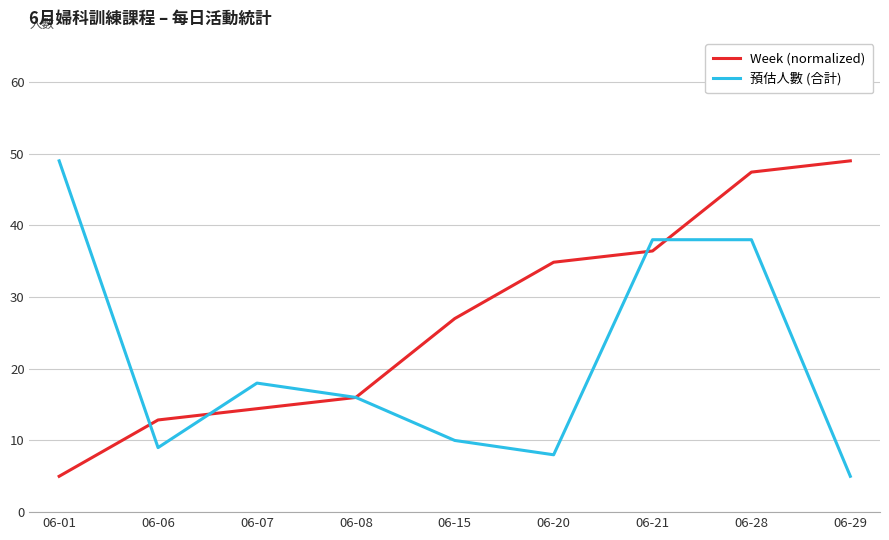

At which label does 預估人數 (合計) reach its peak?

06-01